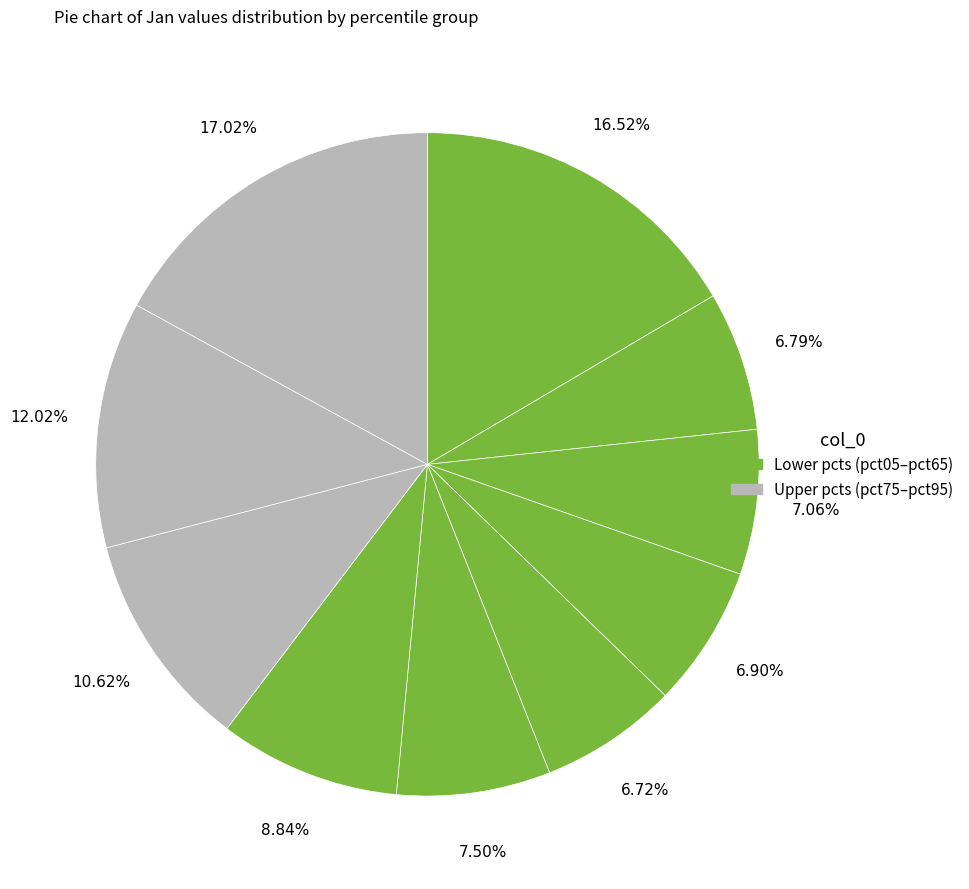

Rank the categories by value from lowest to highest.

pct45, pct15, pct35, pct25, pct55, pct65, pct75, pct85, pct05, pct95